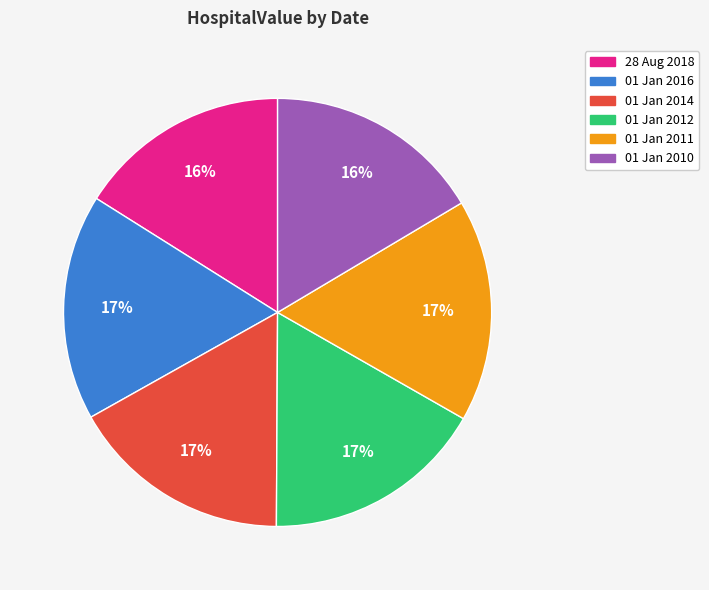

Combined, do 01 Jan 2012 and 01 Jan 2016 account for over 50%?

No